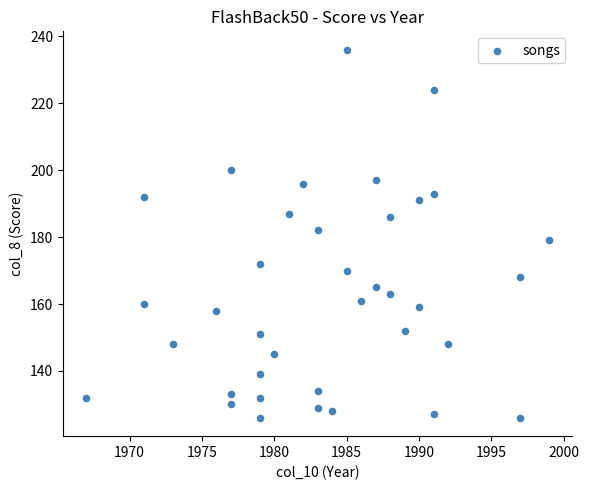

What is the range of X values (max minus min)?

32